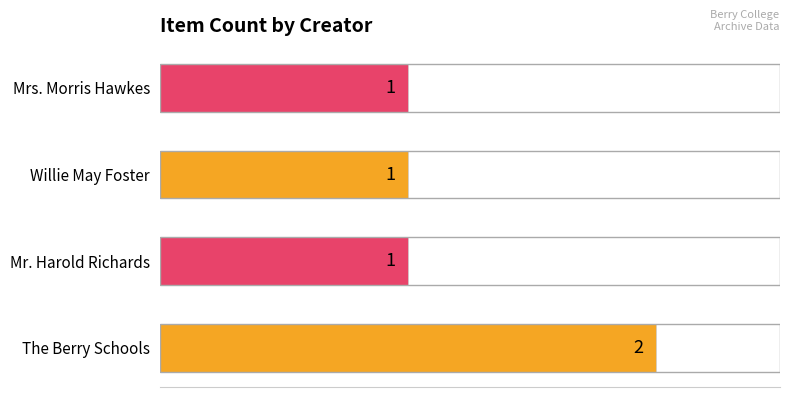

How many values are between 1 and 2?

4